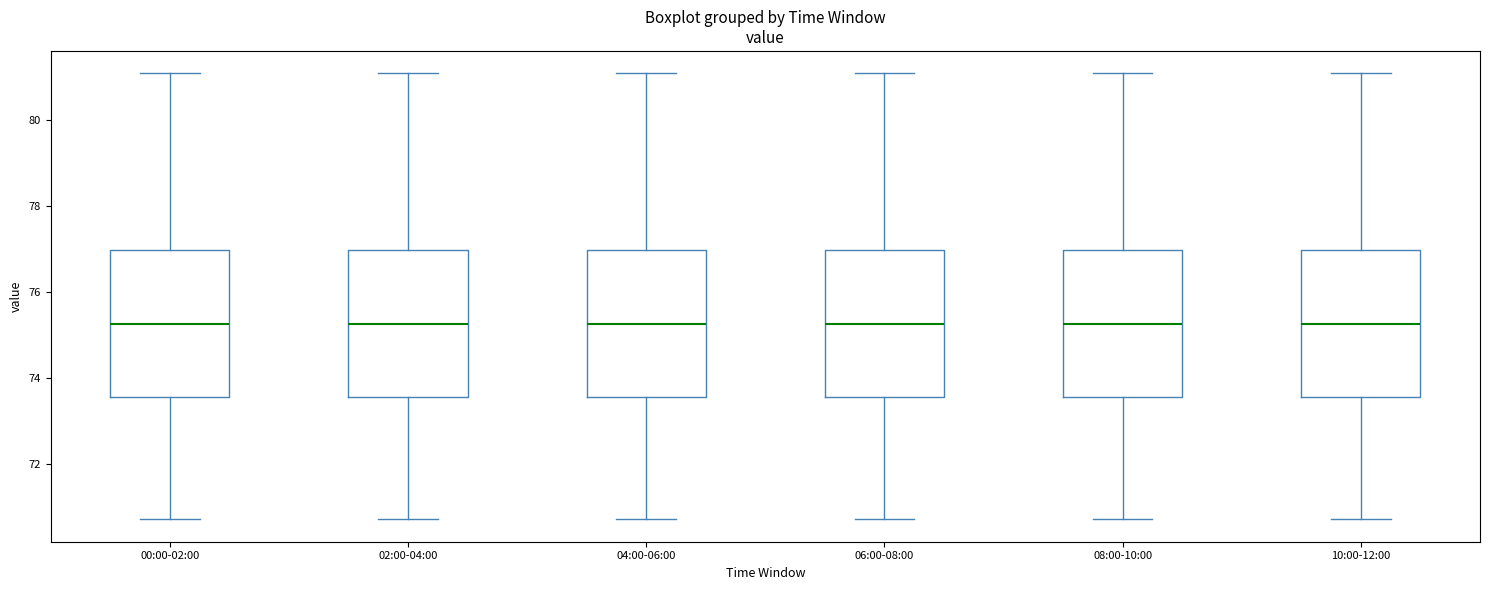

Reading left to right, read every box against the y-axis: the position of its median line, the range the box covers, and the ends of its whiskers. The values are not printed on the chart, so give them approximately, as read against the axis.

00:00-02:00: median 75.2, box 73.6 to 77.0, whiskers 70.8 to 81.2
02:00-04:00: median 75.2, box 73.6 to 77.0, whiskers 70.8 to 81.2
04:00-06:00: median 75.2, box 73.6 to 77.0, whiskers 70.8 to 81.2
06:00-08:00: median 75.2, box 73.6 to 77.0, whiskers 70.8 to 81.2
08:00-10:00: median 75.2, box 73.6 to 77.0, whiskers 70.8 to 81.2
10:00-12:00: median 75.2, box 73.6 to 77.0, whiskers 70.8 to 81.2